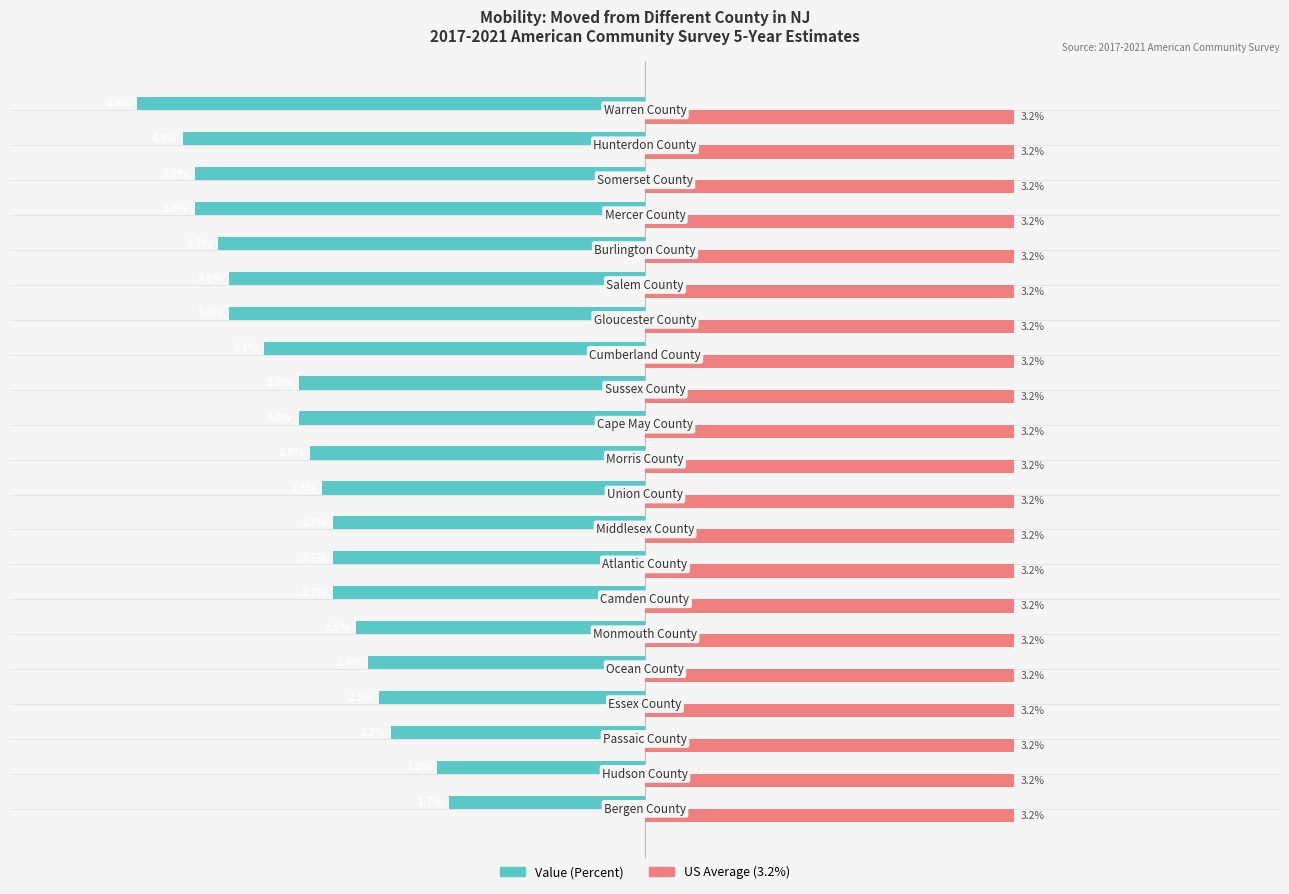

List the series in order of their overall mean, highest first.

US Average (3.2%), Value (Percent)